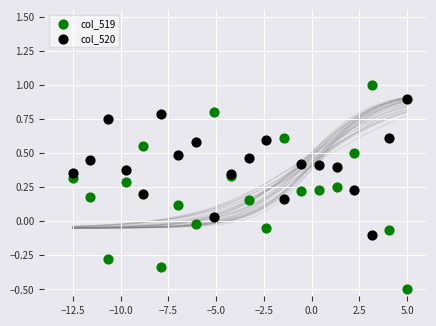

What is the X range (max minus min) for the scatter plot?

17.5